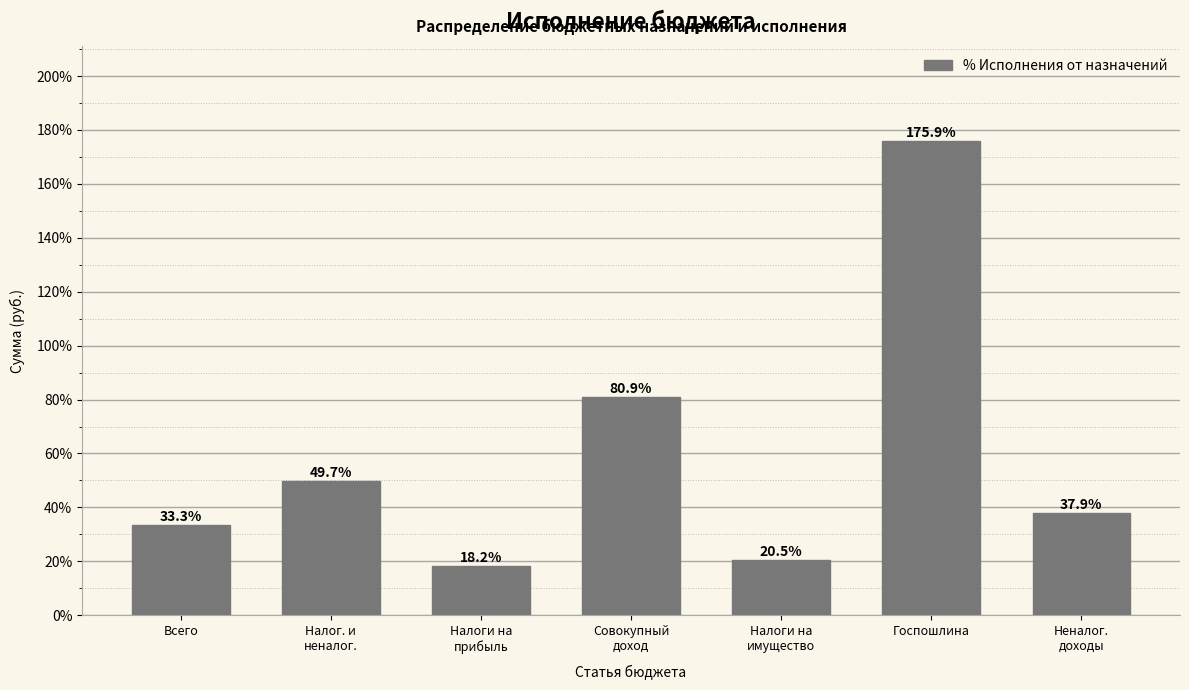

Reading left to right, list all the values displayed in this chart.

33.3	49.7	18.2	80.9	20.5	175.9	37.9